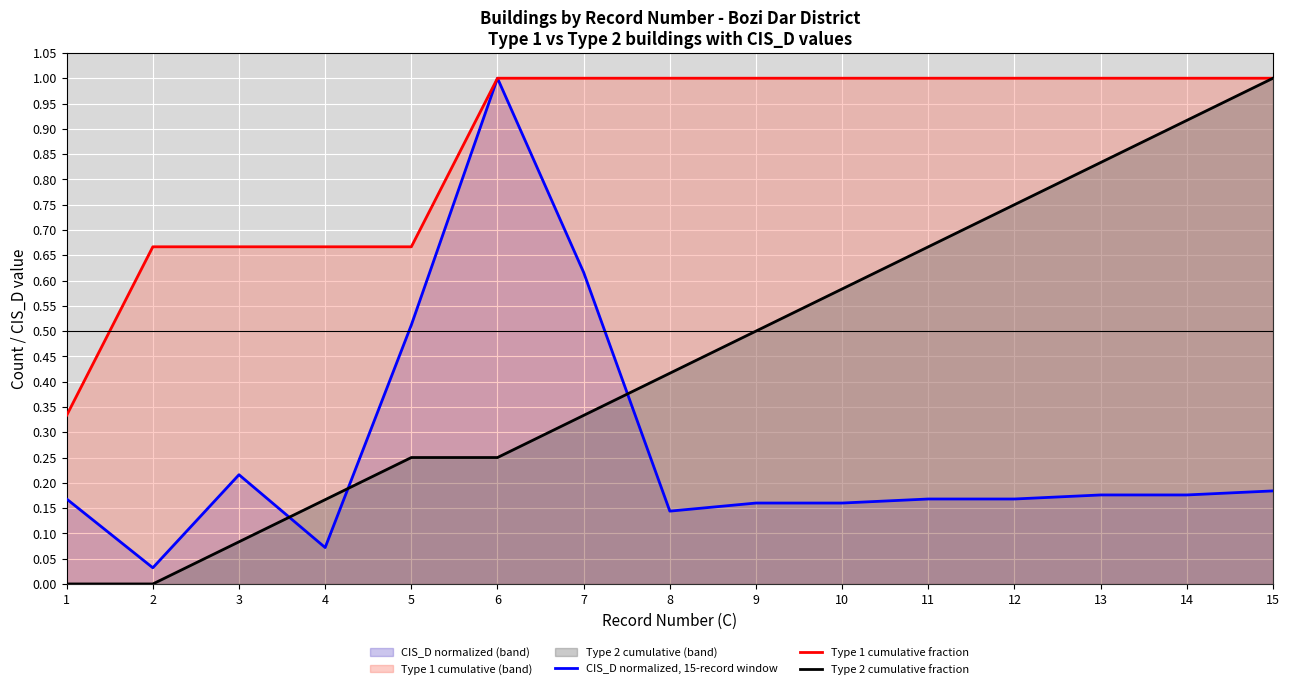

Reading left to right, transcribe all the data shown in this chart.

CIS_D normalized, 15-record window: 1=0.2	2=0.0	3=0.2	4=0.1	5=0.5	6=1.0	7=0.6	8=0.1	9=0.2	10=0.2	11=0.2	12=0.2	13=0.2	14=0.2	15=0.2
Type 1 cumulative fraction: 1=0.3	2=0.7	3=0.7	4=0.7	5=0.7	6=1.0	7=1.0	8=1.0	9=1.0	10=1.0	11=1.0	12=1.0	13=1.0	14=1.0	15=1.0
Type 2 cumulative fraction: 1=0.0	2=0.0	3=0.1	4=0.2	5=0.2	6=0.2	7=0.3	8=0.4	9=0.5	10=0.6	11=0.7	12=0.8	13=0.8	14=0.9	15=1.0